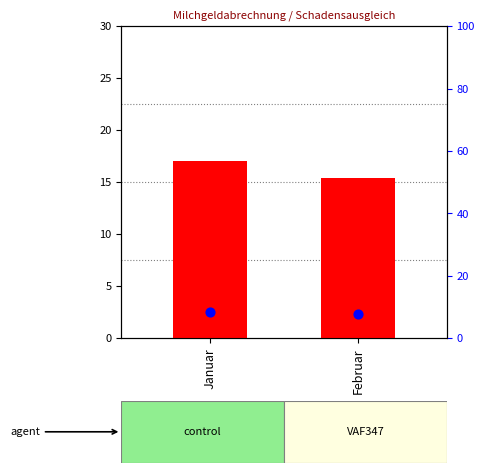

What is the total value across all series at Februar?

23.1